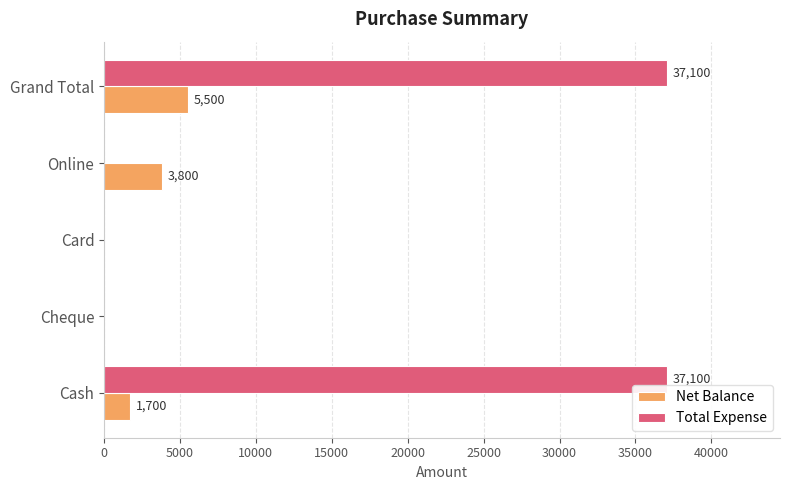

At which category is the sum across all series the highest?

Grand Total